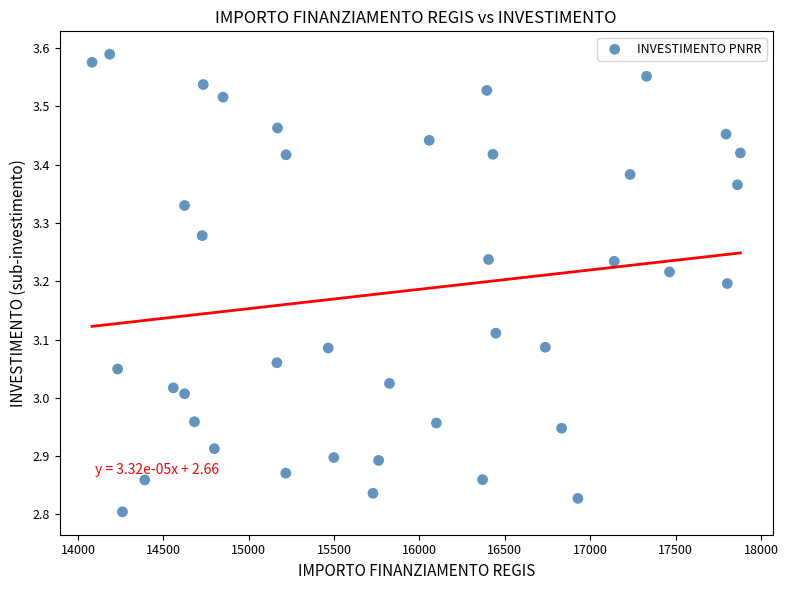

What is the range of X values (max minus min)?

3797.3